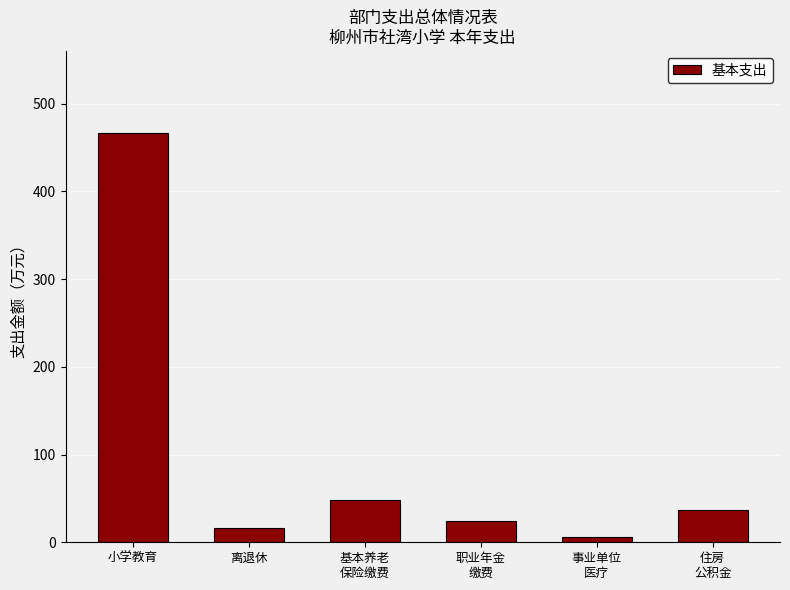

What is the approximate value at 事业单位
医疗?

5.7